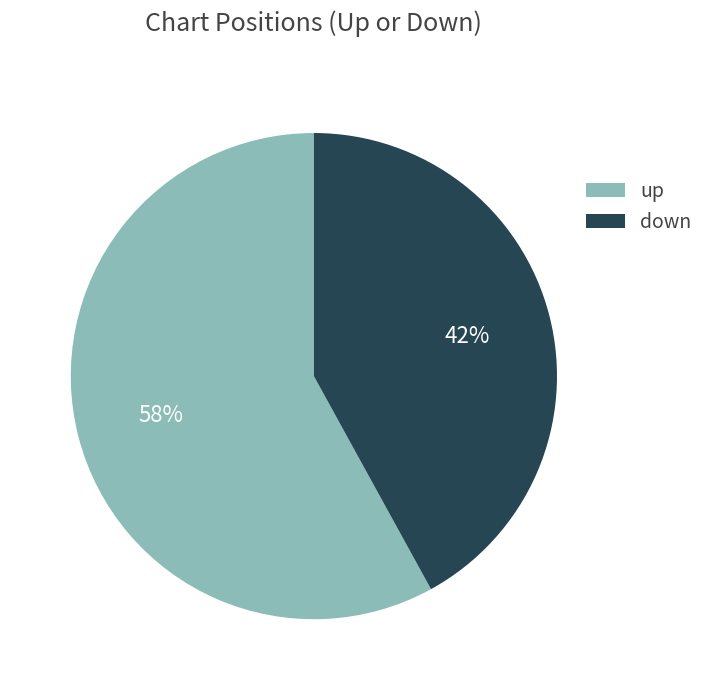

Count the number of slices in the pie.

2